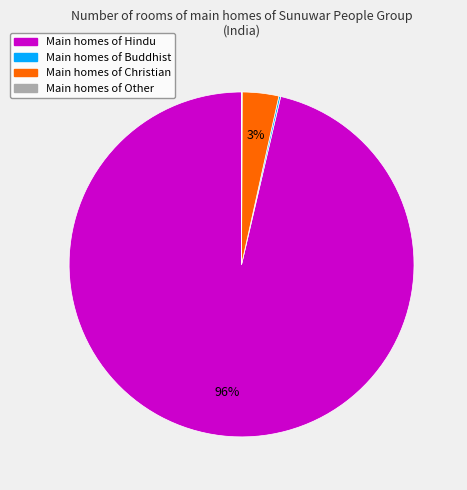

To the nearest percent, what is the average slice percentage?

25%